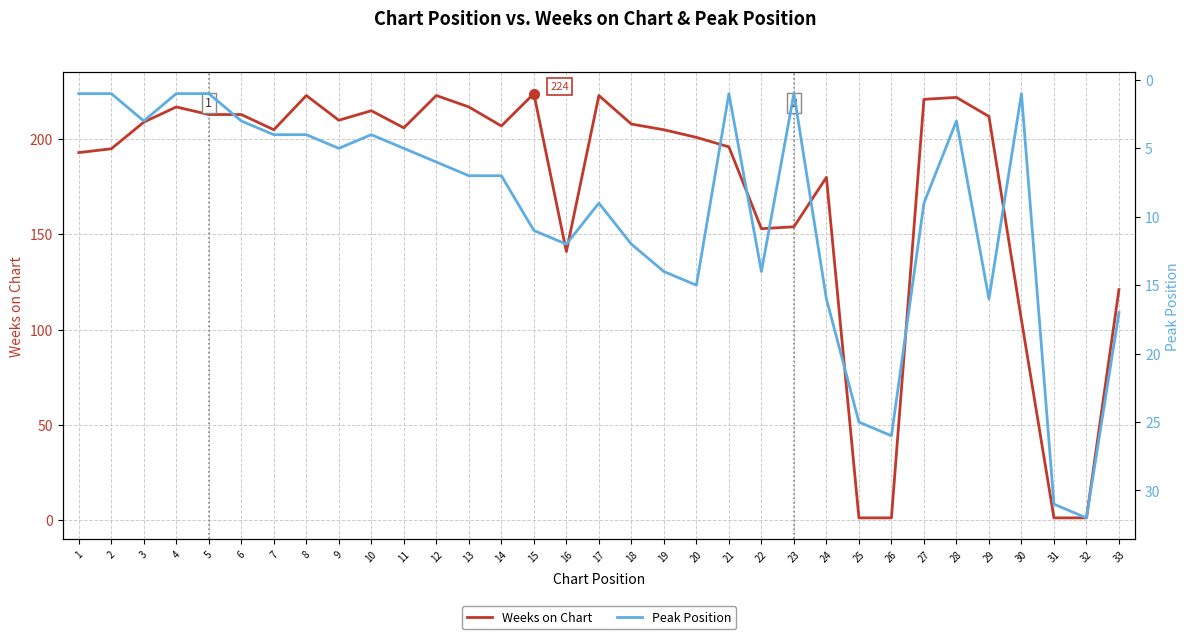

At which label does Weeks on Chart first exceed 206?

3